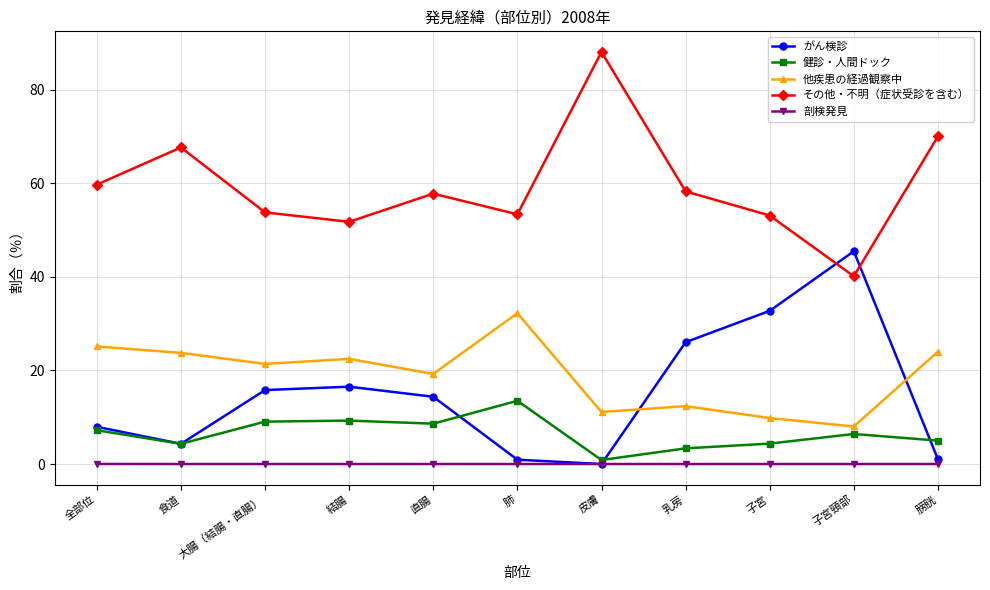

Is it true that その他・不明（症状受診を含む） equals 40.6 at 乳房?

False